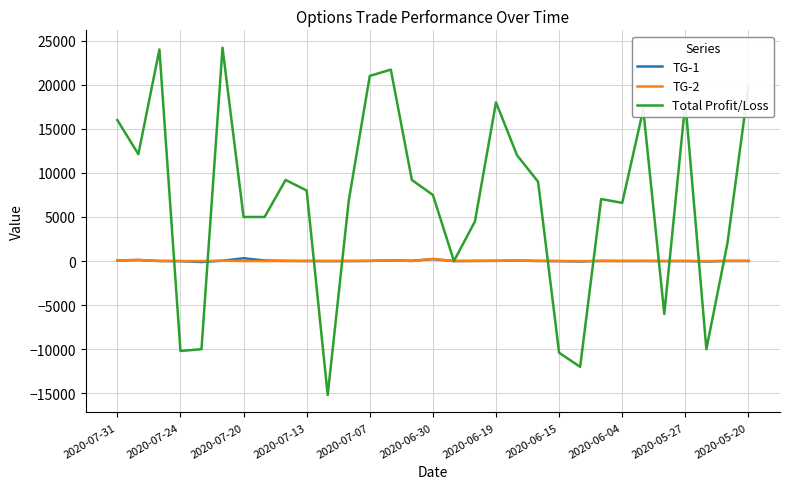

In Total Profit/Loss, how many points are higher than both neighbors (excluding endpoints)?

8